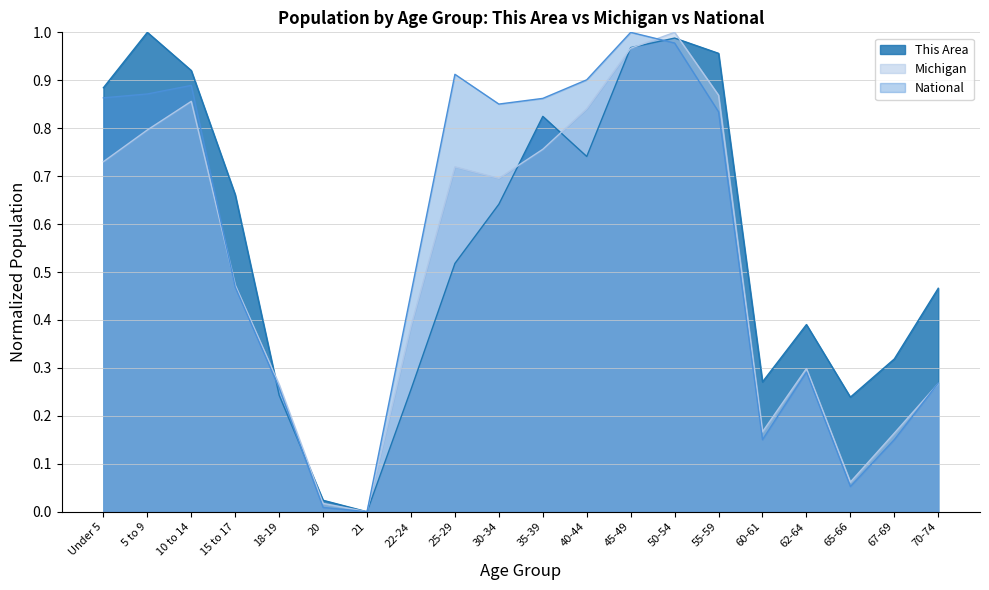

How many data points in Michigan are above 0?

19